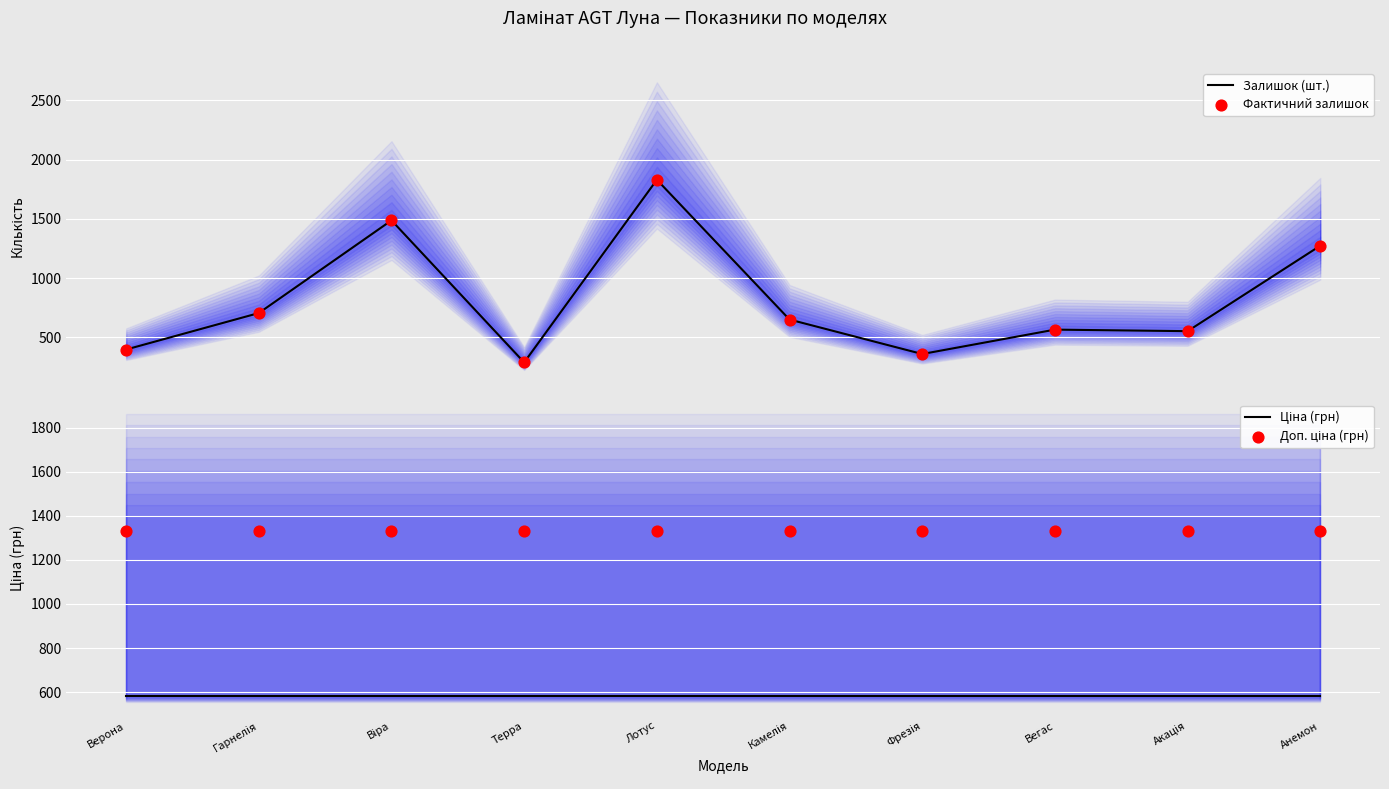

Is the value of Залишок (шт.) at Терра greater than the value of Доп. ціна (грн) at Акація?

No